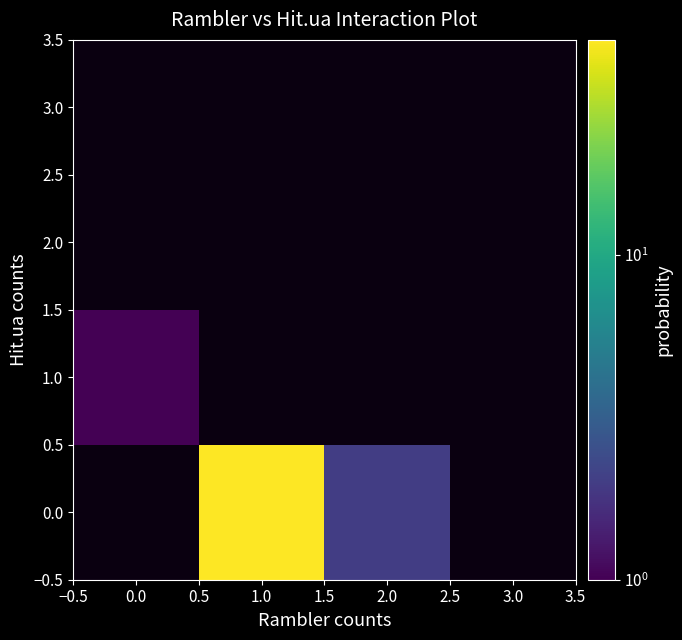

How many values in 1.0 are above zero?

1